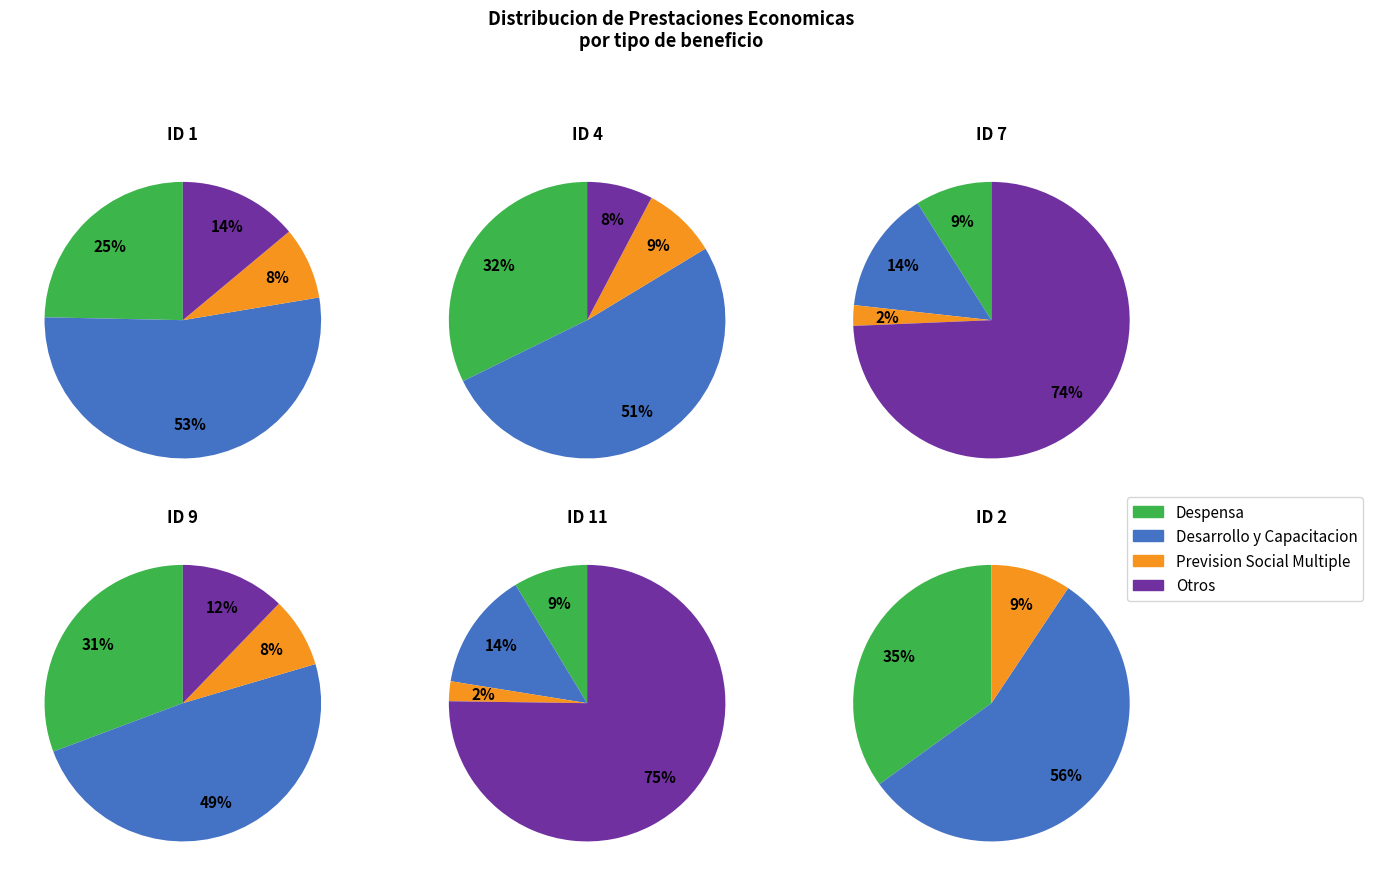

Which series changed the most between ID 4 and ID 10?

Otros